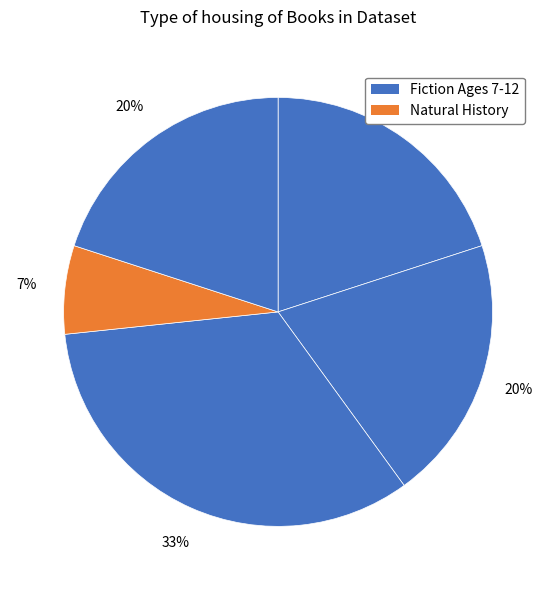

How many slices are in this pie chart?

5